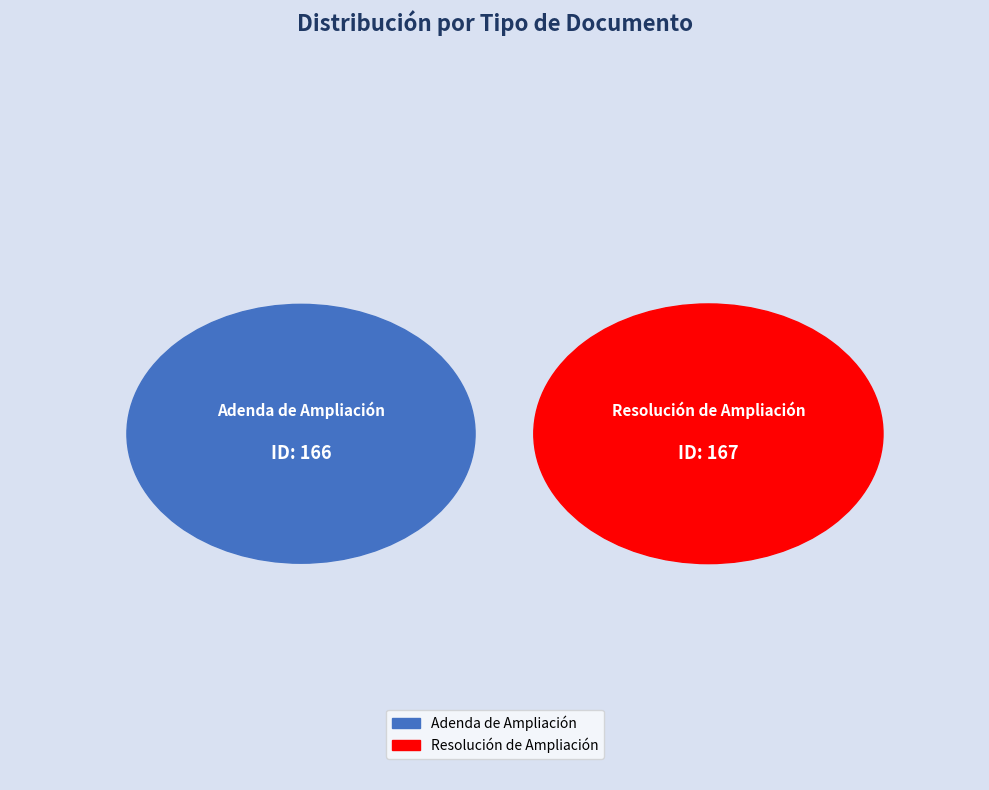

Combined, do Resolución de Ampliación and Adenda de Ampliación account for over 50%?

Yes